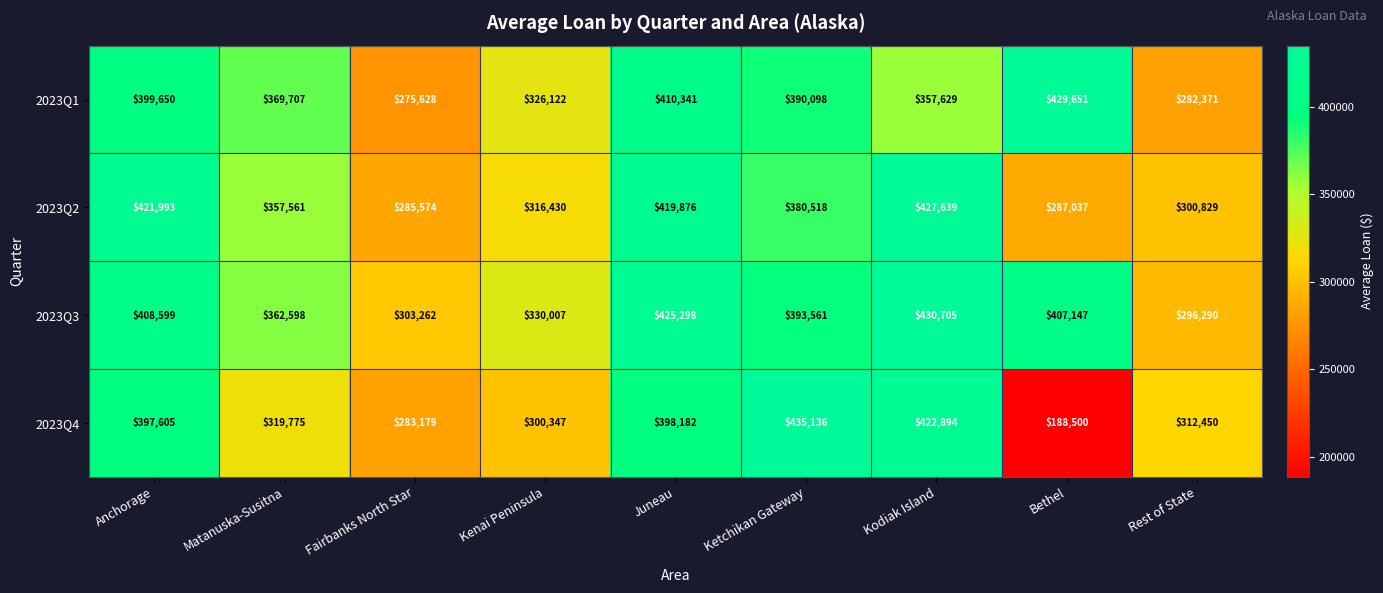

What is the total value across all series at Juneau?

1653697